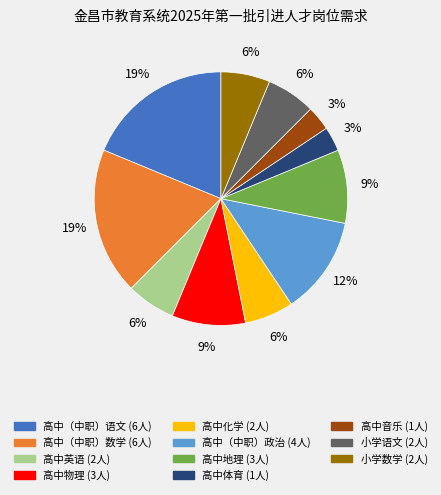

How many segments does this pie chart have?

11